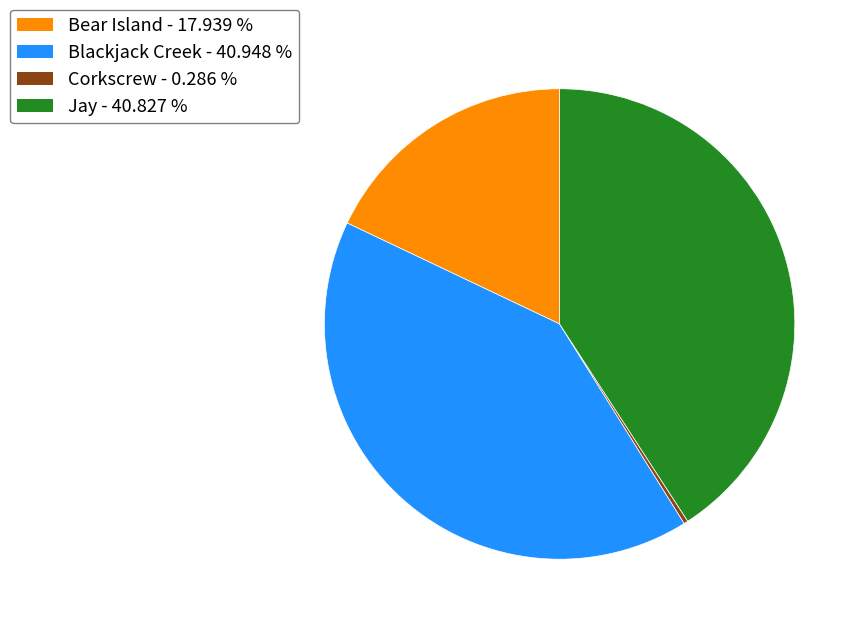

Is there any slice that represents more than half of the pie?

No